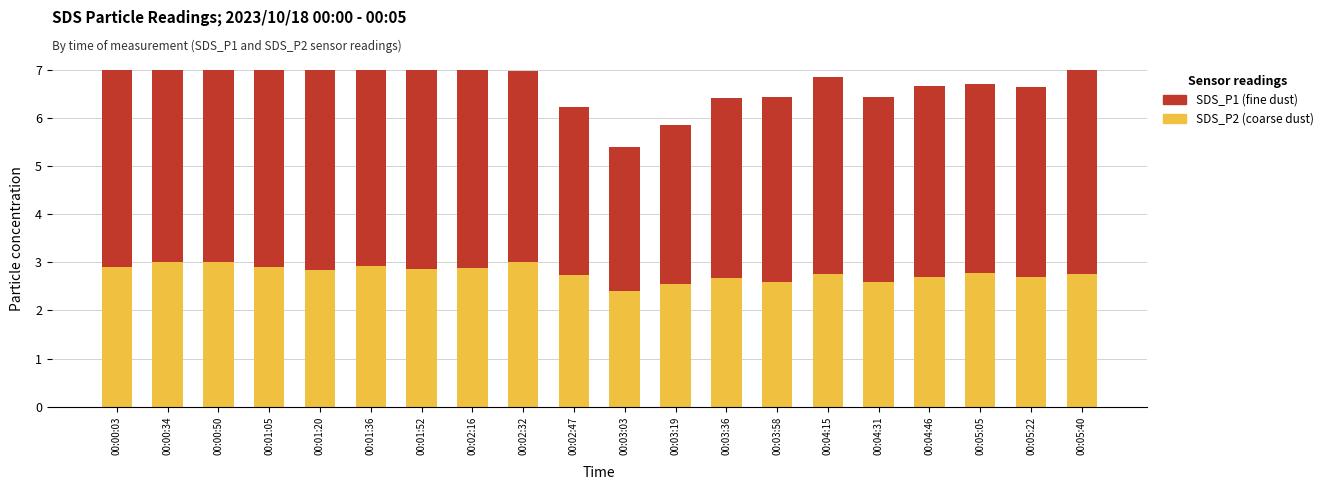

What are all the series names shown in the legend?

SDS_P2, SDS_P1